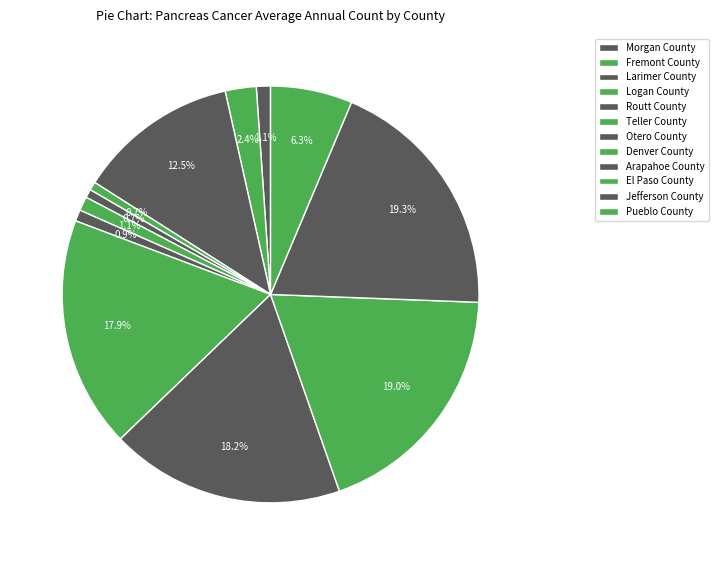

What is the largest slice in the pie chart?

Jefferson County